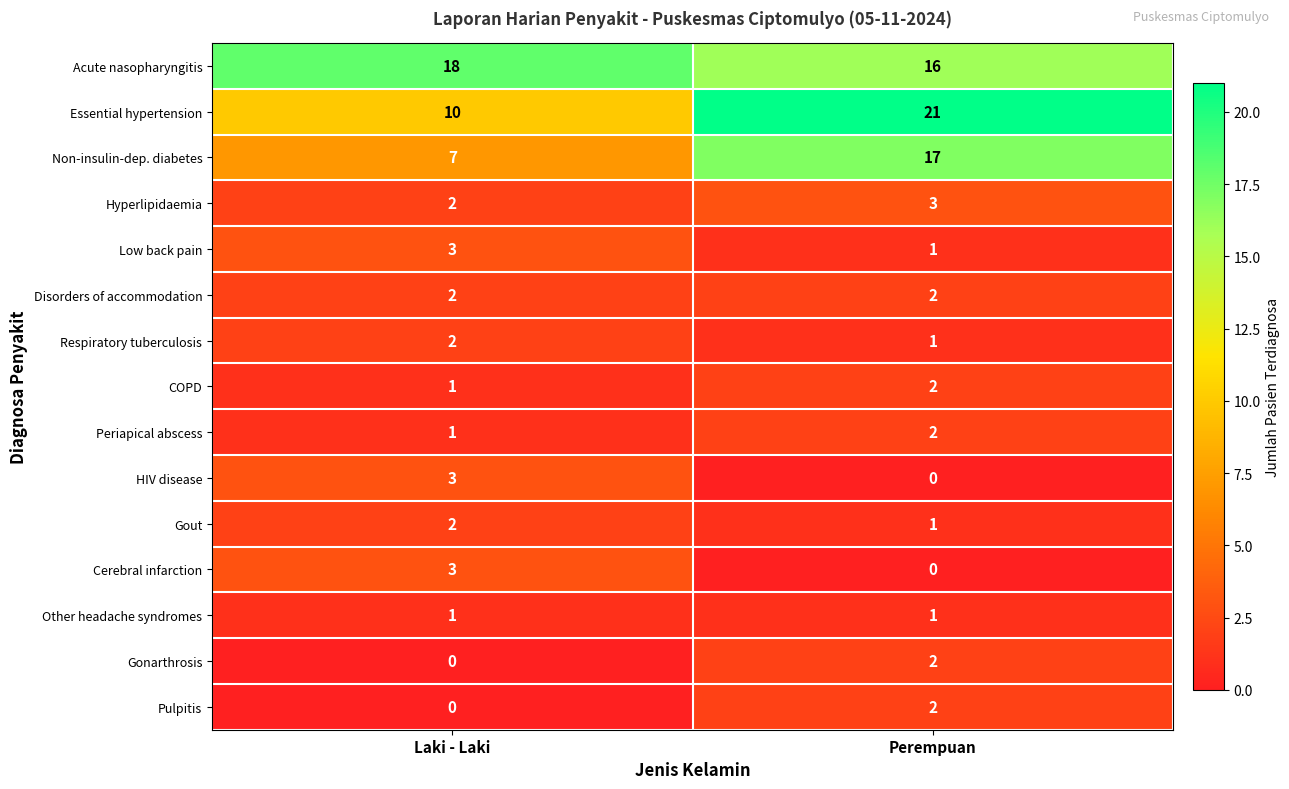

What is the approximate value of Non-insulin-dep. diabetes at Perempuan, to the nearest 5?

15